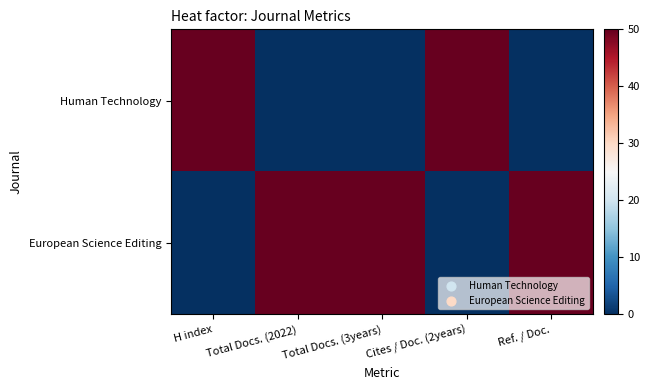

What is the total value across all series at H index?

50